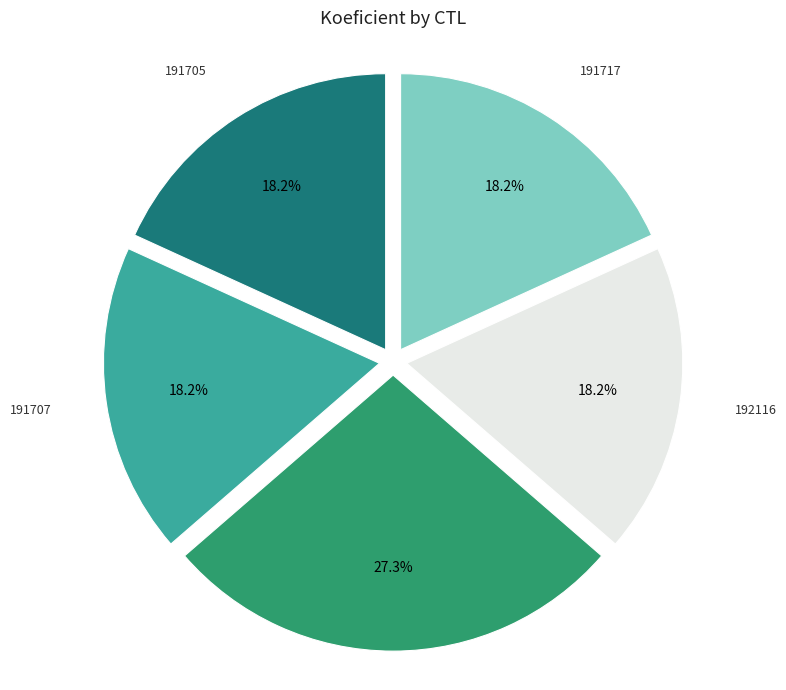

Does any single category account for the majority?

No